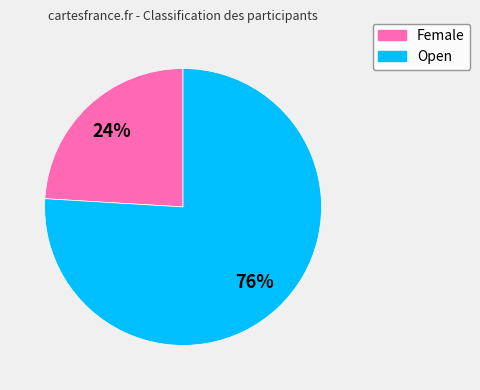

How many segments does this pie chart have?

2